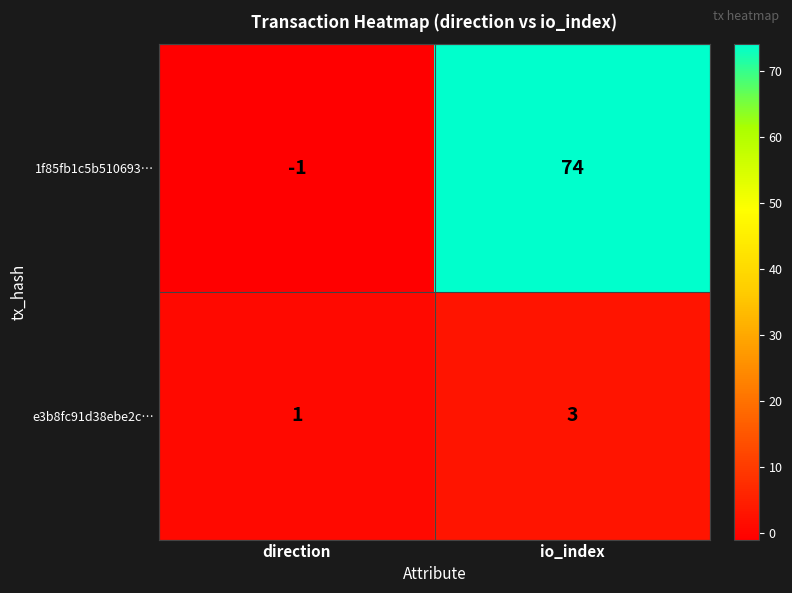

Which series changed the most between direction and io_index?

1f85fb1c5b510693…